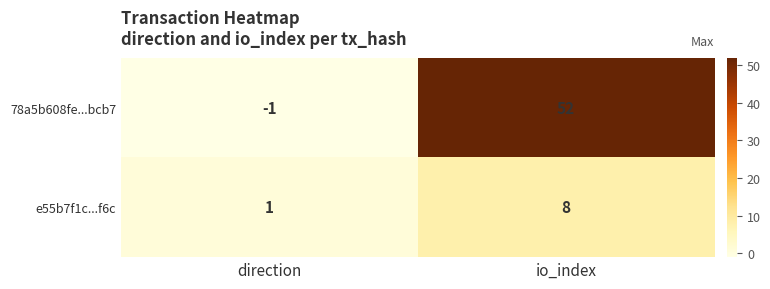

Which label corresponds to the smallest value in the chart?

direction